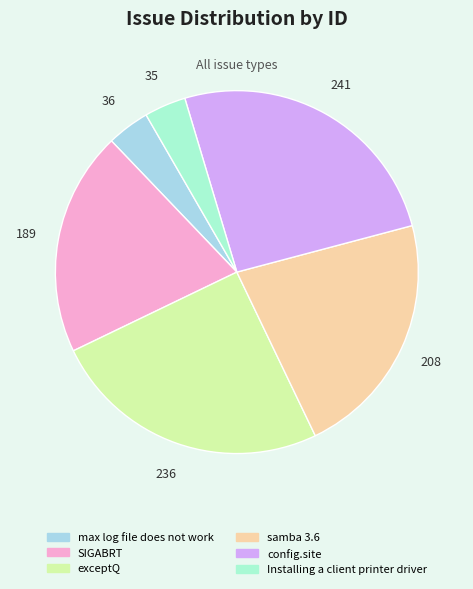

Count the number of slices in the pie.

6